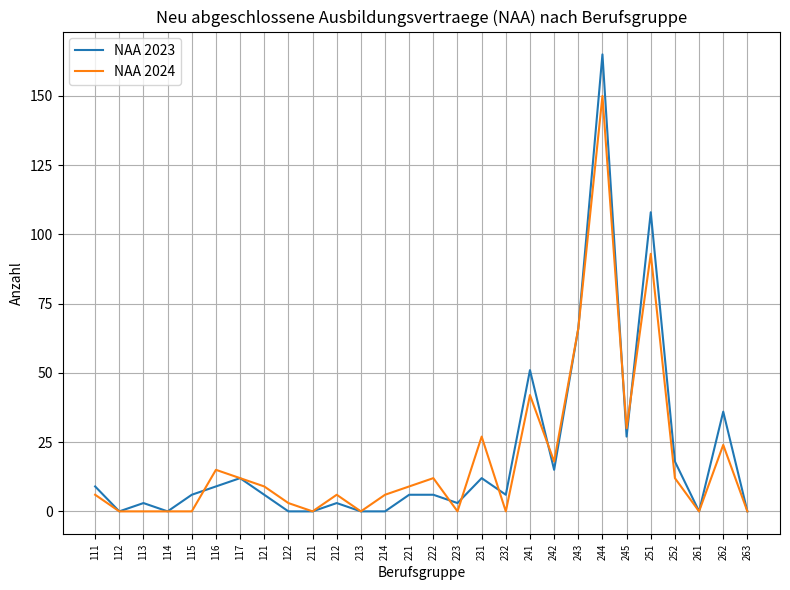

True or false: NAA 2023 and NAA 2024 cross at least once.

True